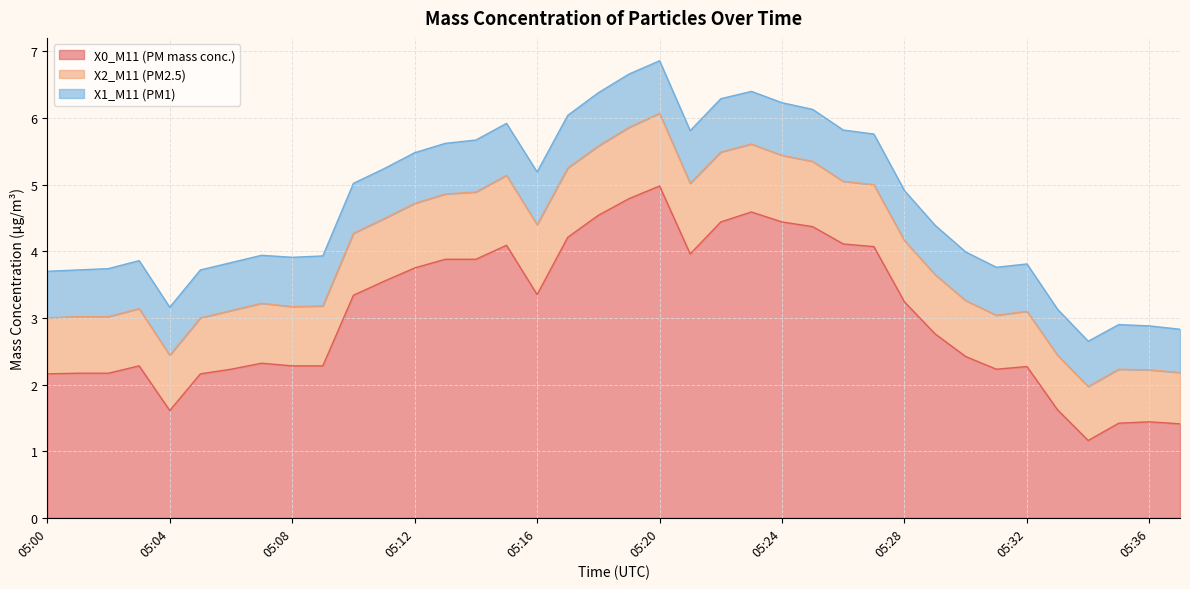

True or false: X0_M11 (PM mass conc.) and X1_M11 (PM1) cross at least once.

False